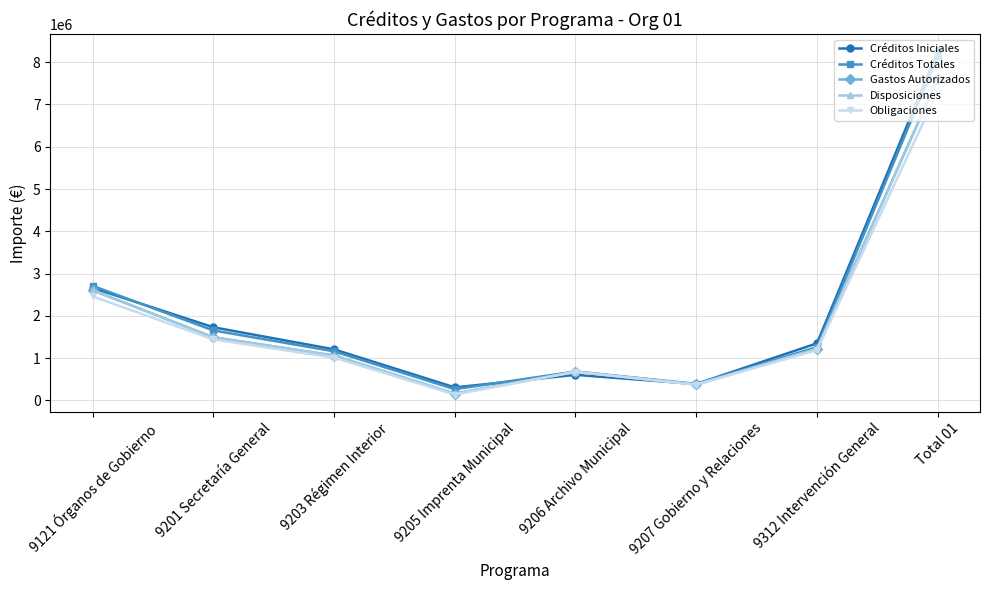

Which category has the highest value across all series?

Total 01